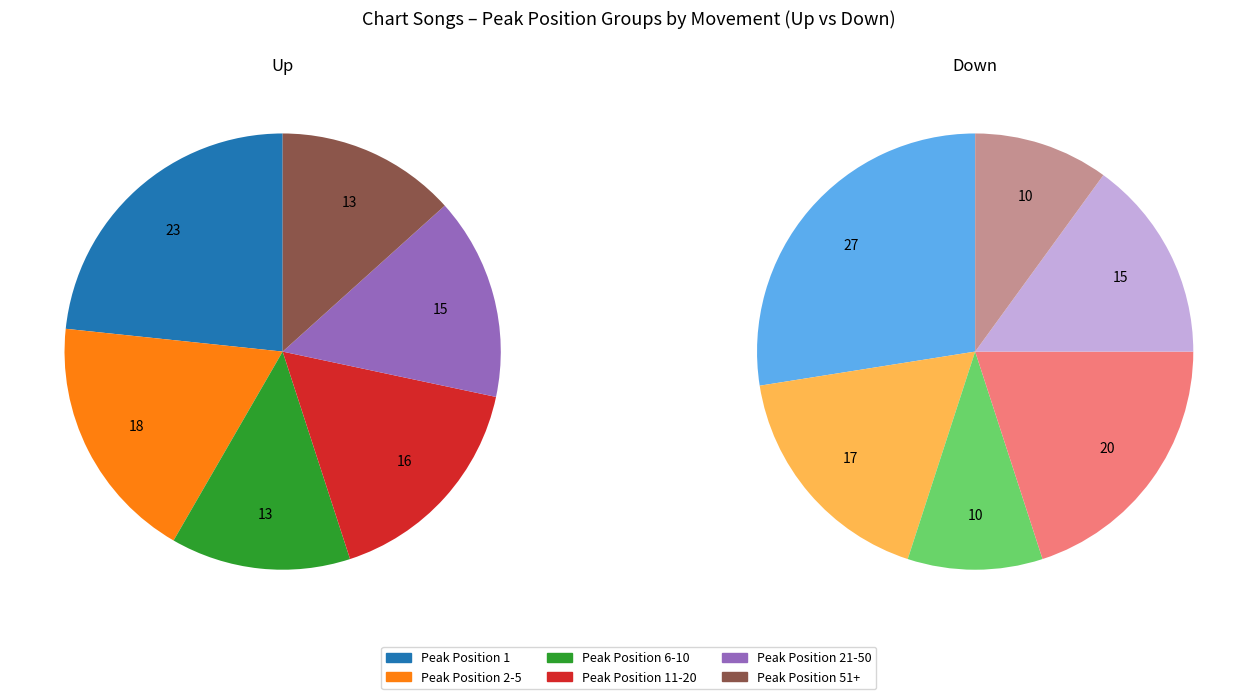

How many slices are in this pie chart?

6